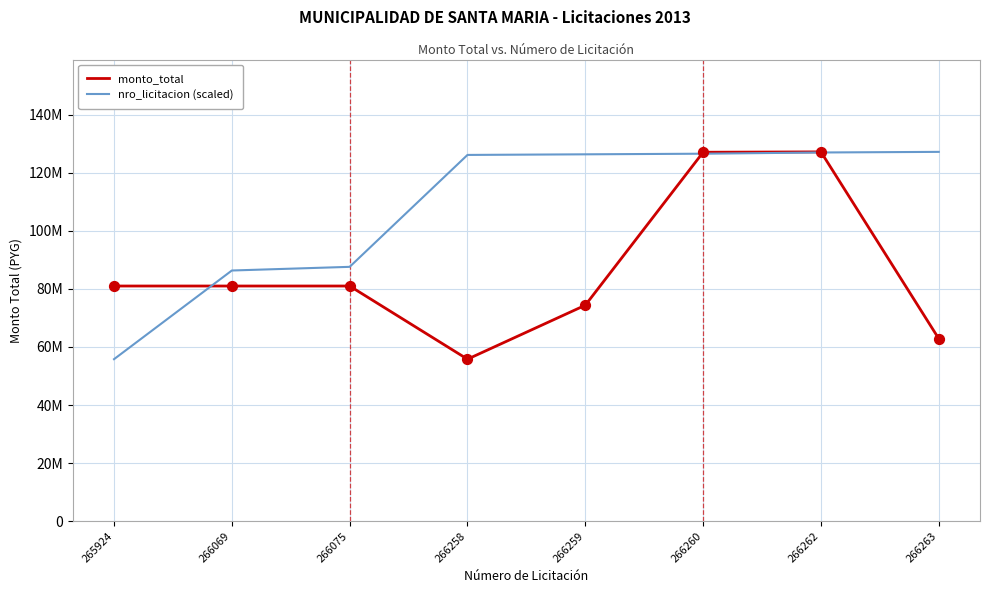

At which category is the sum across all series the highest?

266262